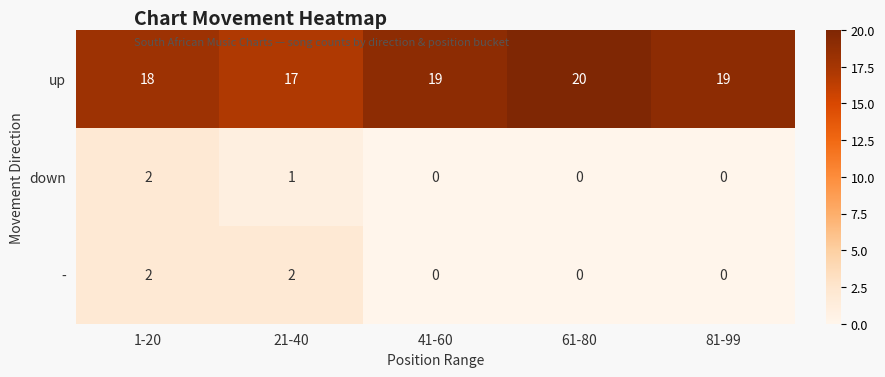

What is the greatest value displayed?

20